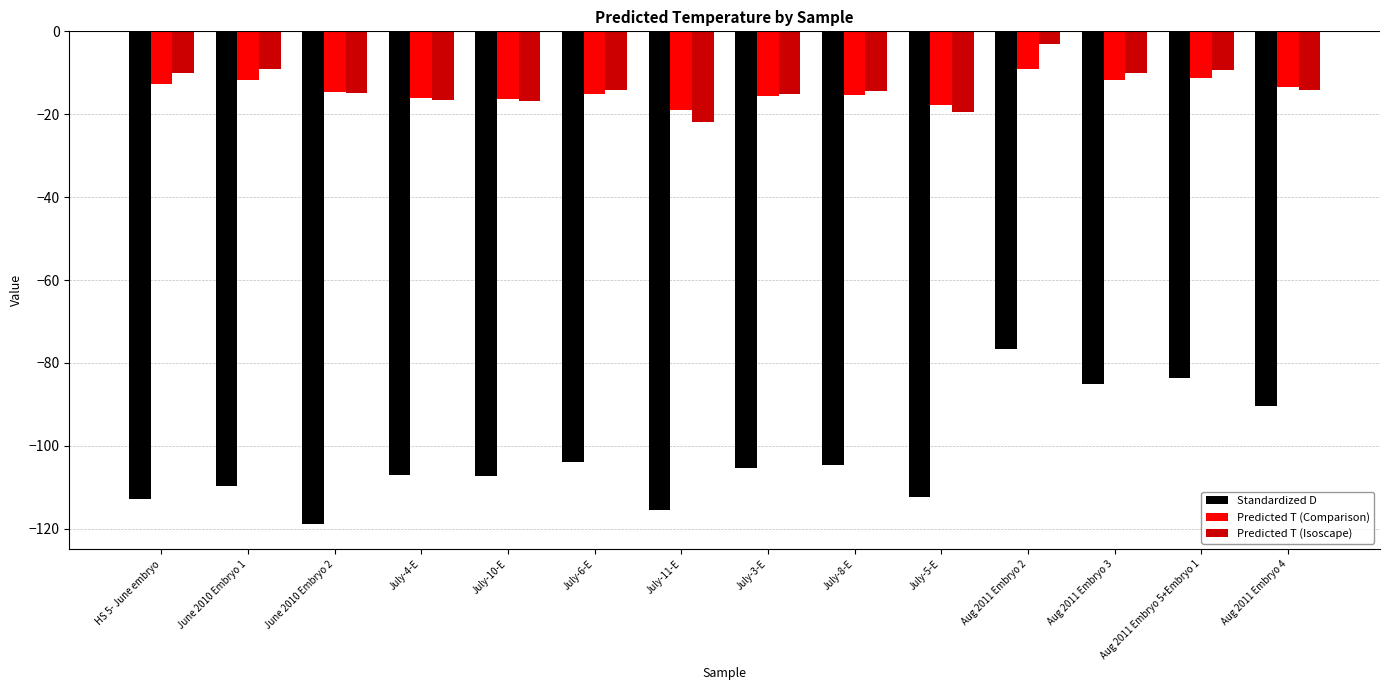

The value of Predicted T (Isoscape) at July-3-E is -15.1. True or false?

True